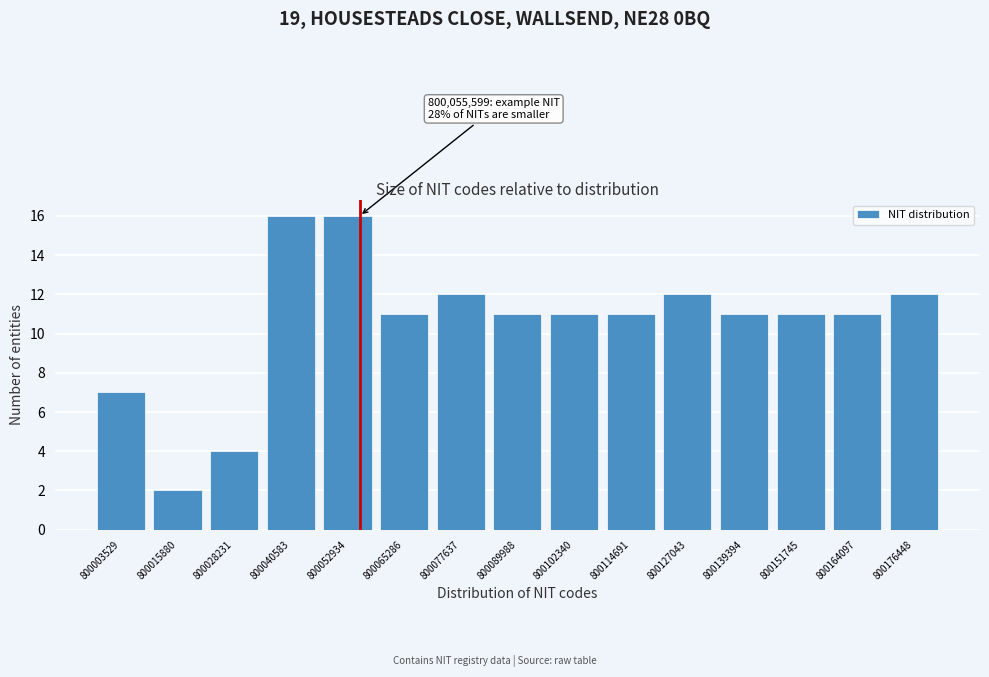

Reading left to right, transcribe all the data shown in this chart.

800003529=7	800015880=2	800028231=4	800040583=16	800052934=16	800065286=11	800077637=12	800089988=11	800102340=11	800114691=11	800127043=12	800139394=11	800151745=11	800164097=11	800176448=12